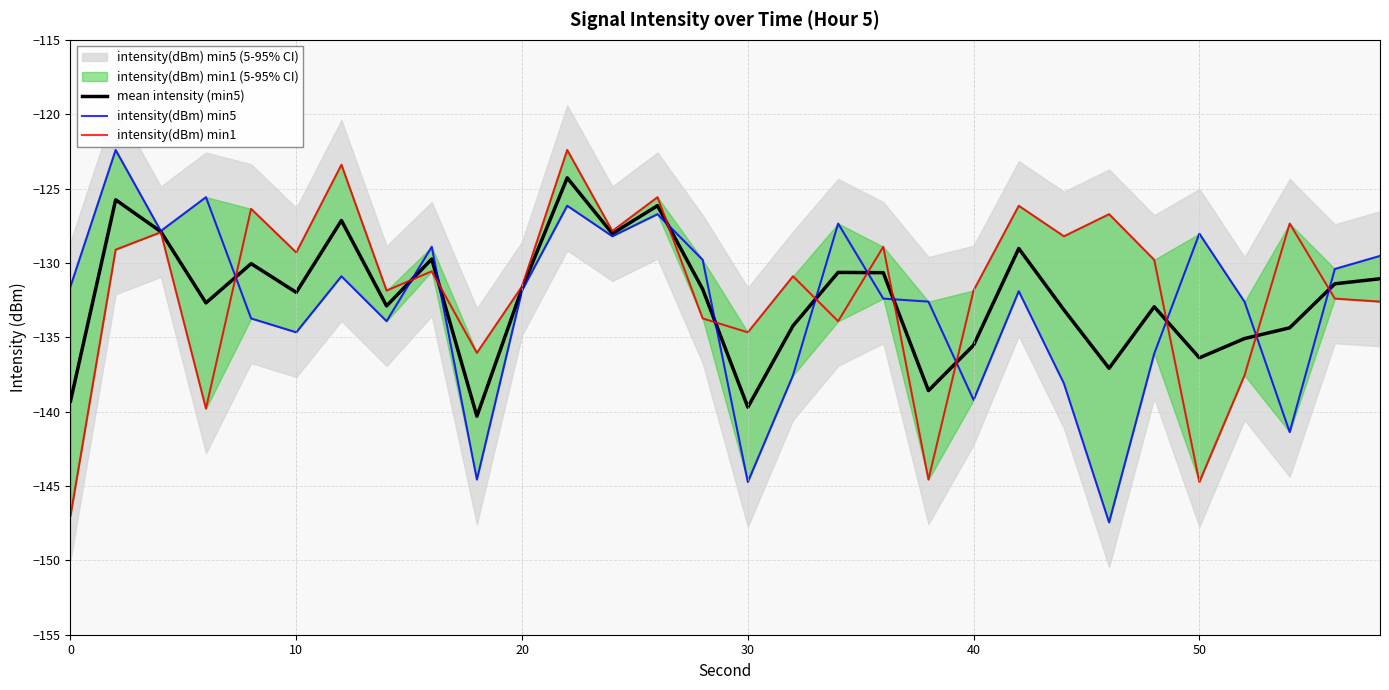

What is the lowest value of the mean intensity (min5) series?

-140.3